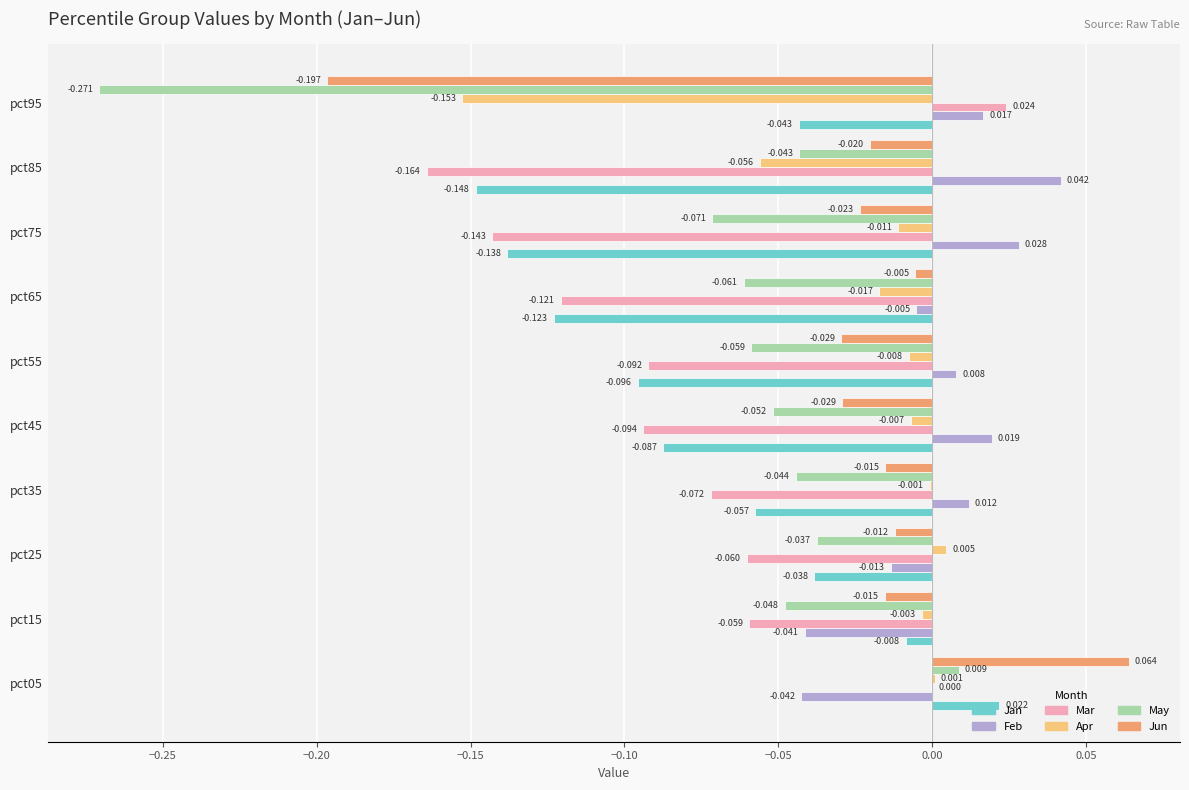

Which series changed the most between pct35 and pct95?

May